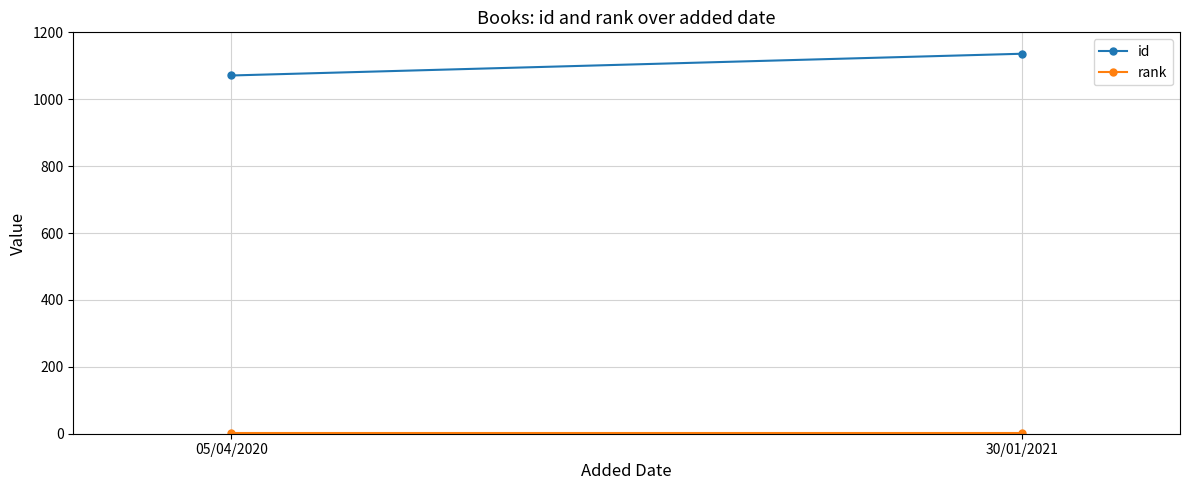

What is the total value across all series at 05/04/2020?

1072